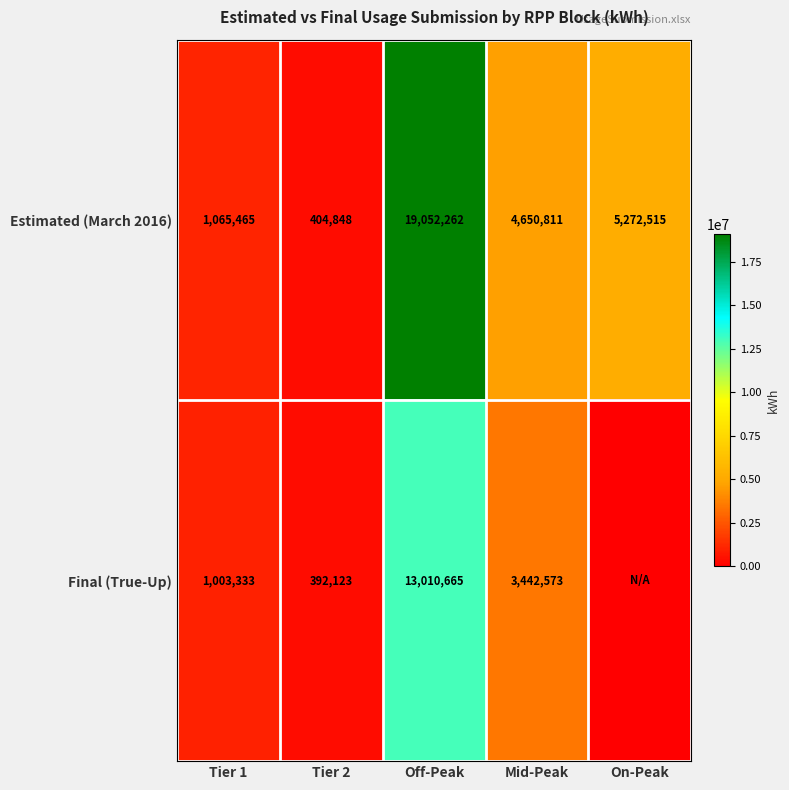

How many data points does each series have?

5